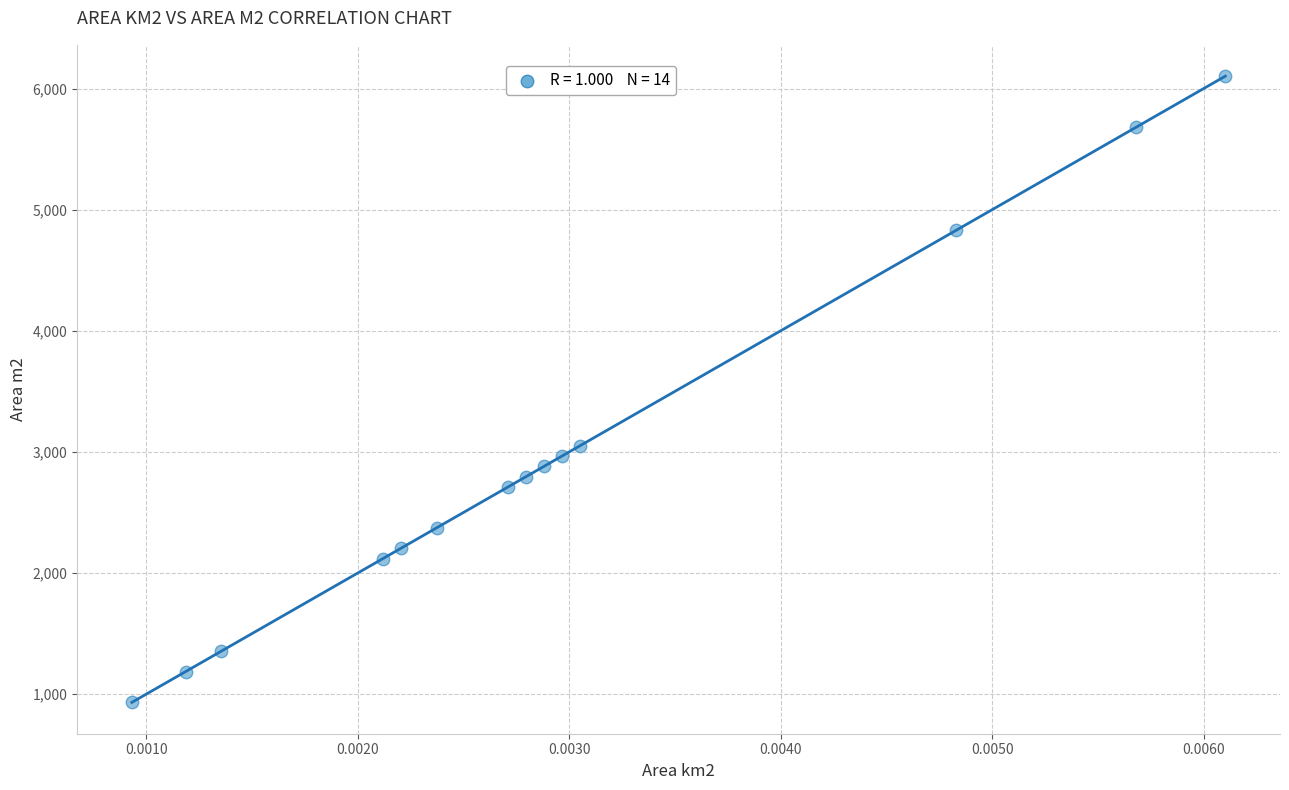

What Y value in the scatter plot is closest to 3517?

3051.1